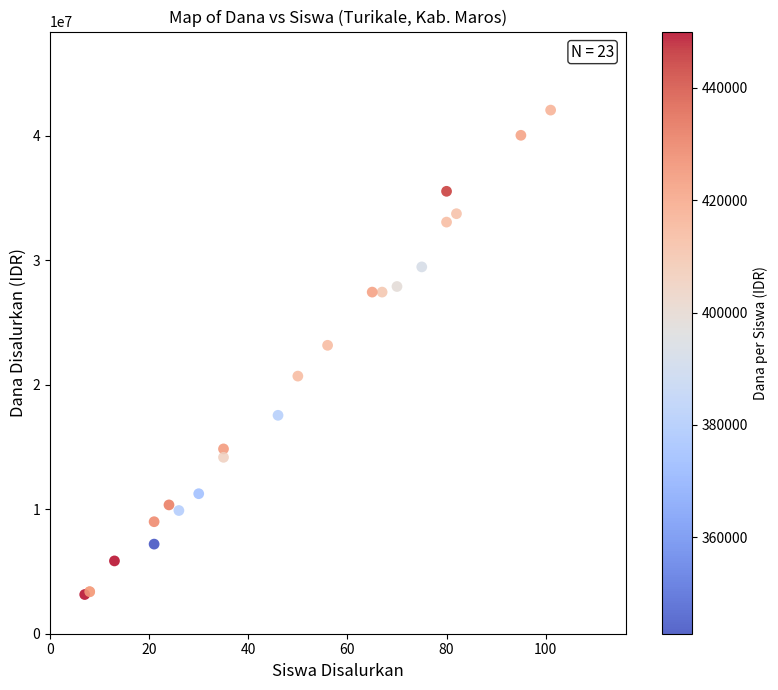

What Y value in the scatter plot is closest to 22612500?

23175000